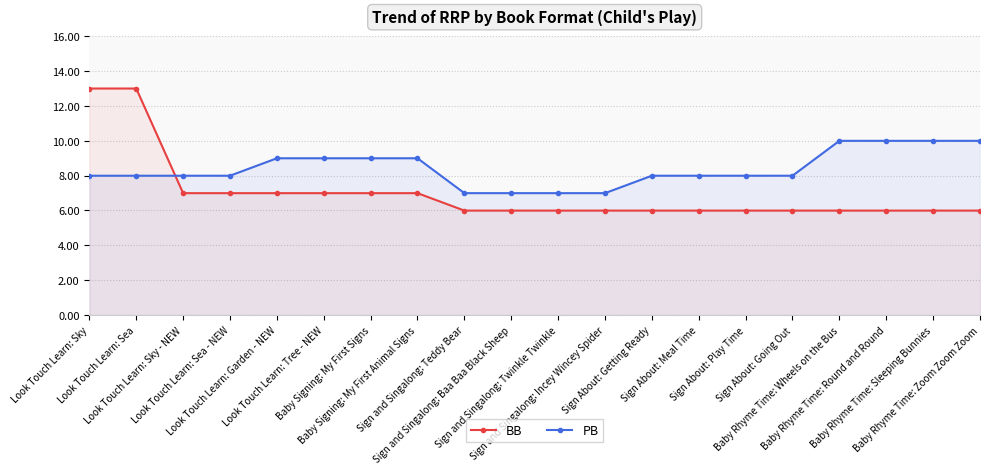

What is the label of the 16th point from the left?

Sign About: Going Out